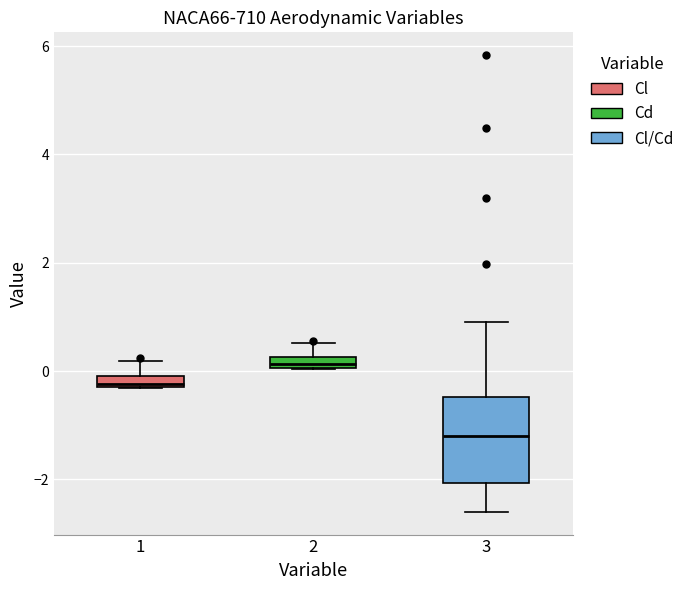

Which box's median line is the highest?

2